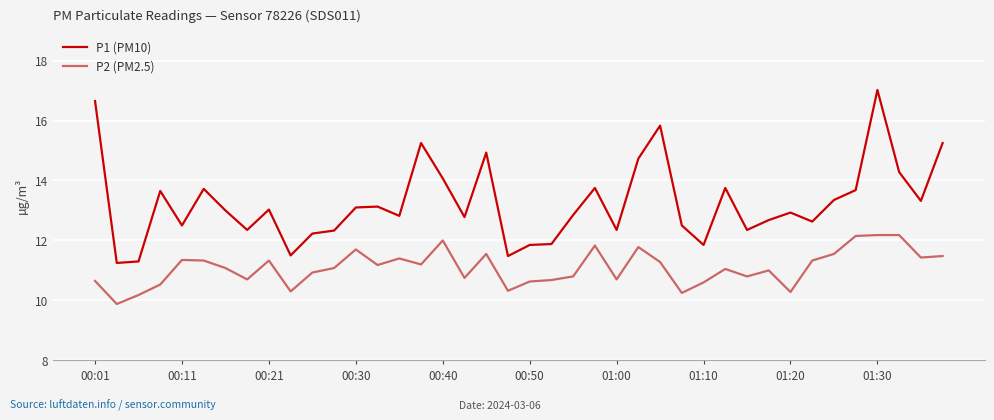

What are all the series names shown in the legend?

P1 (PM10), P2 (PM2.5)